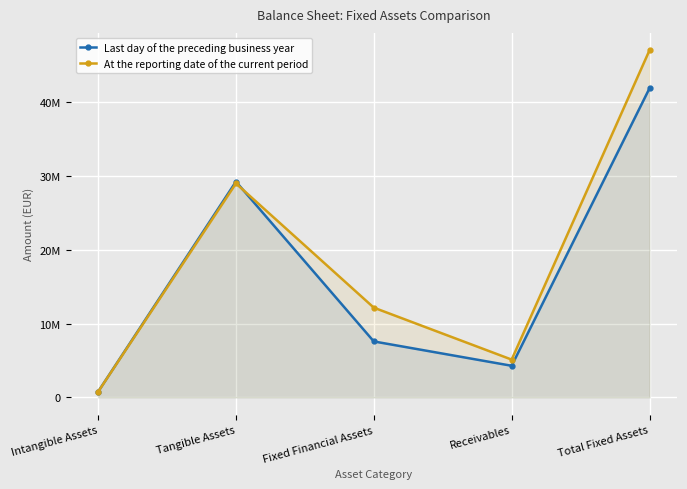

At which label is Last day of the preceding business year closest to 21321748?

Tangible Assets